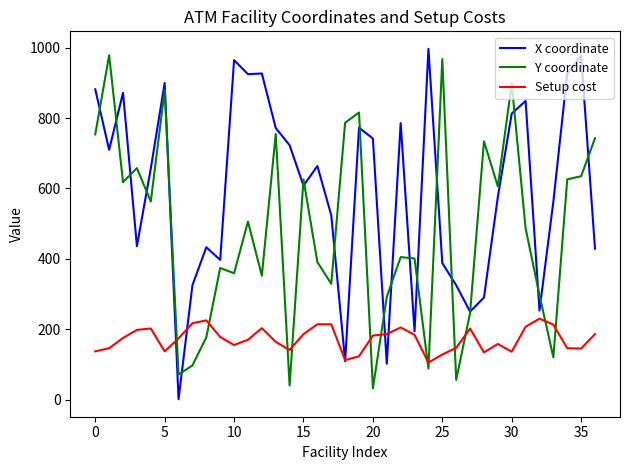

True or false: Setup cost and Y coordinate intersect in this chart.

True